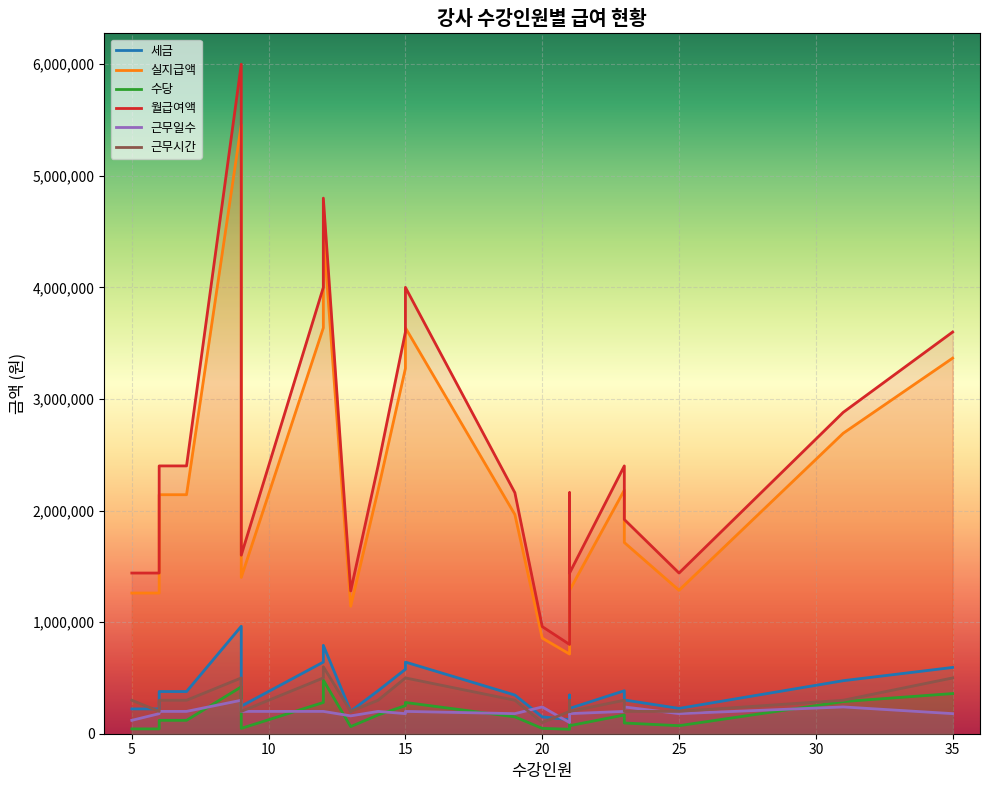

Which category has the lowest value across all series?

20